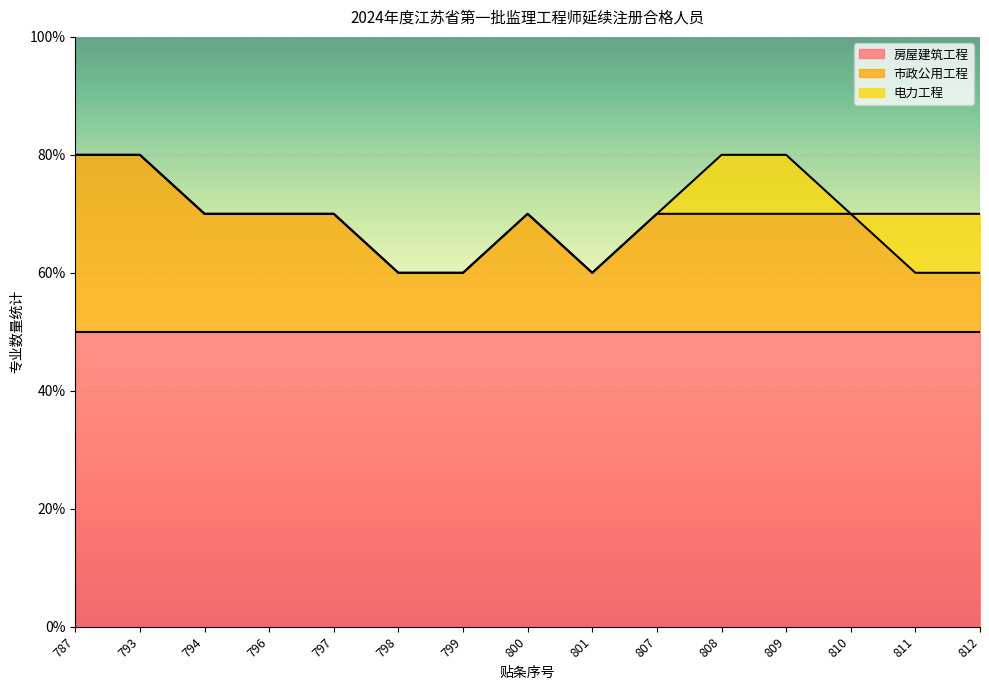

What is the value of the 市政公用工程 point at the 7th from the left?

1